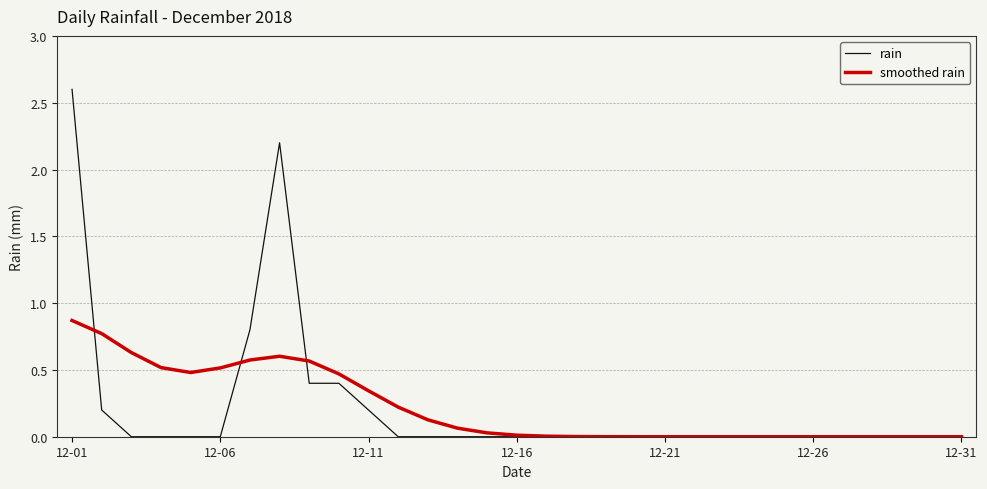

Rank the series by their maximum value, from highest to lowest.

rain, smoothed rain